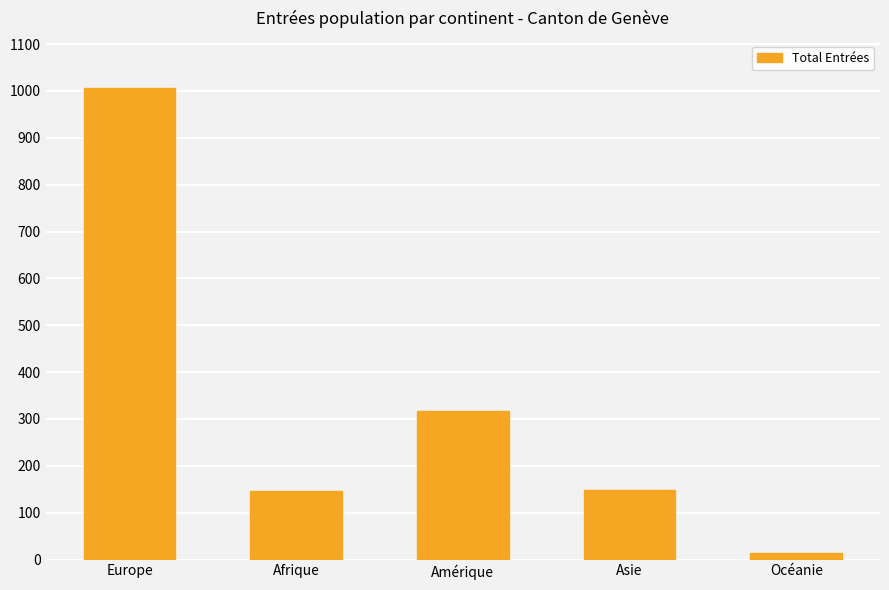

How many bars are there in total?

5